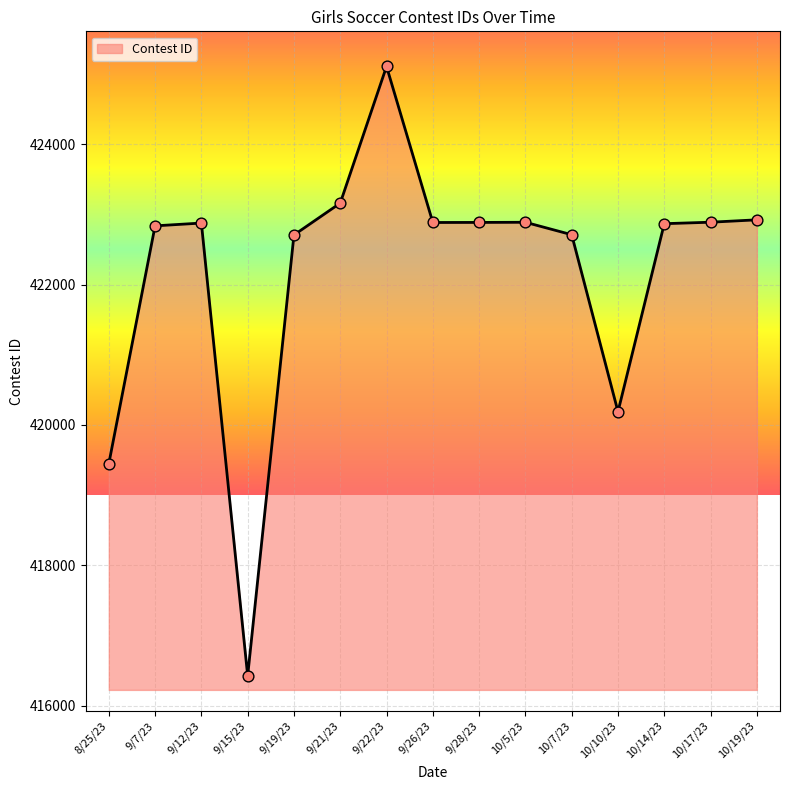

Between 10/5/23 and 9/22/23, which is larger?

9/22/23